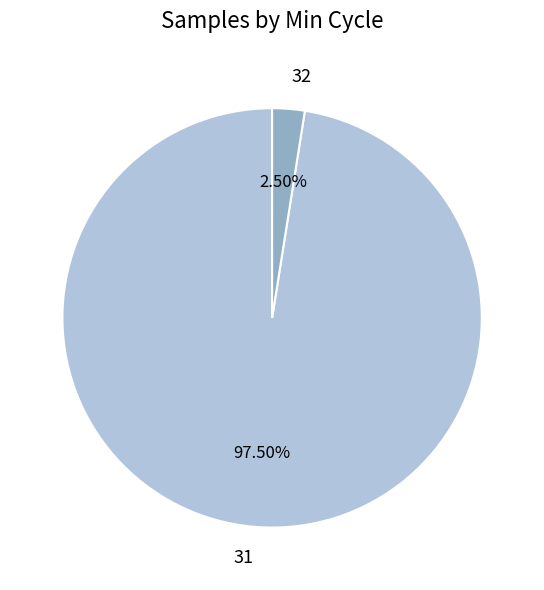

Count the number of slices in the pie.

2